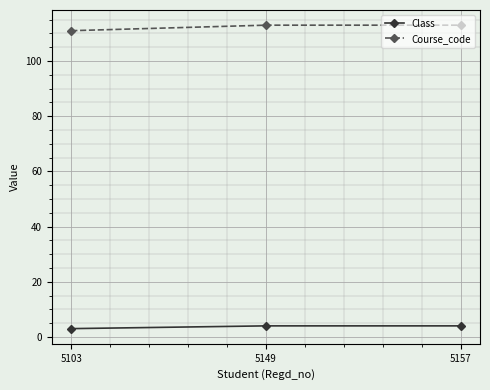

What is the lowest value of the Course_code series?

111